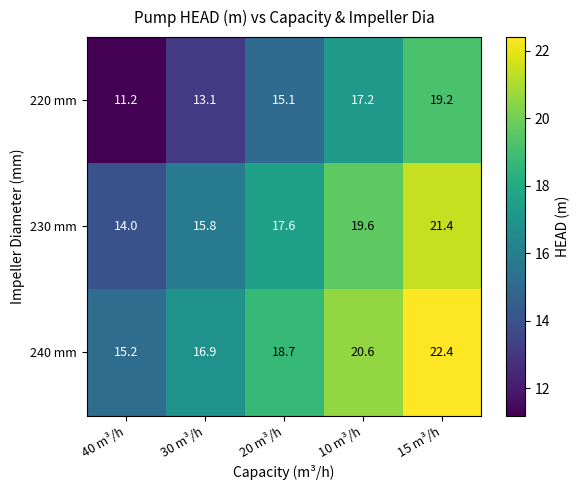

Is it true that 230 mm equals 15.8 at 30 m³/h?

True